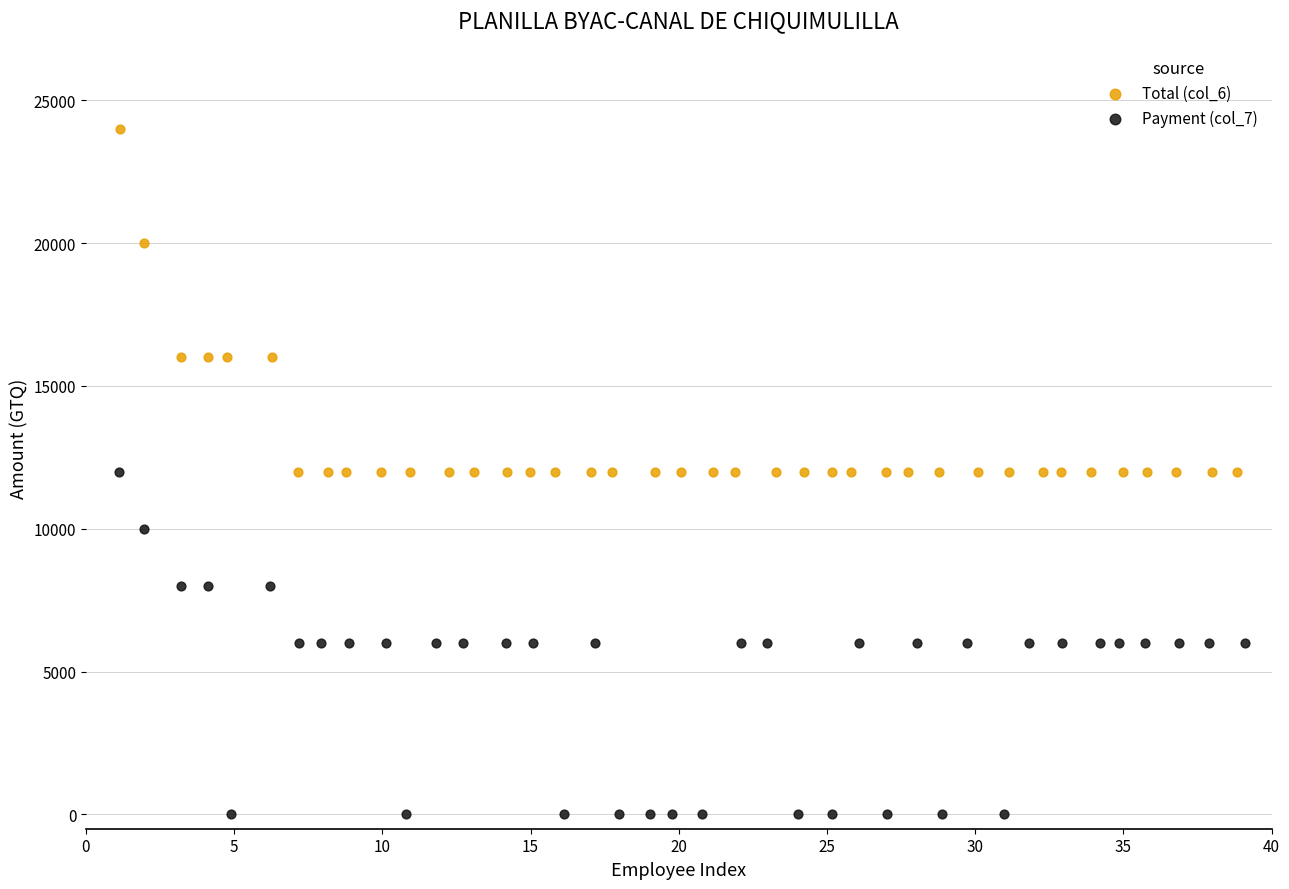

Which series reaches the minimum Y coordinate?

Payment (col_7)